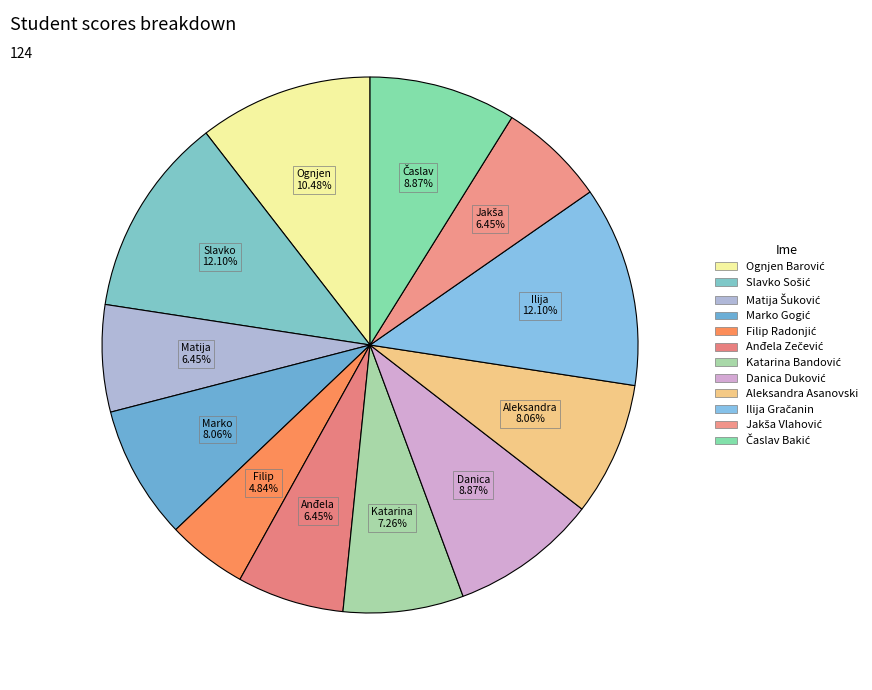

Rank the categories by value from highest to lowest.

Slavko Sošić, Ilija Gračanin, Ognjen Barović, Danica Duković, Časlav Bakić, Marko Gogić, Aleksandra Asanovski, Katarina Bandović, Matija Šuković, Anđela Zečević, Jakša Vlahović, Filip Radonjić